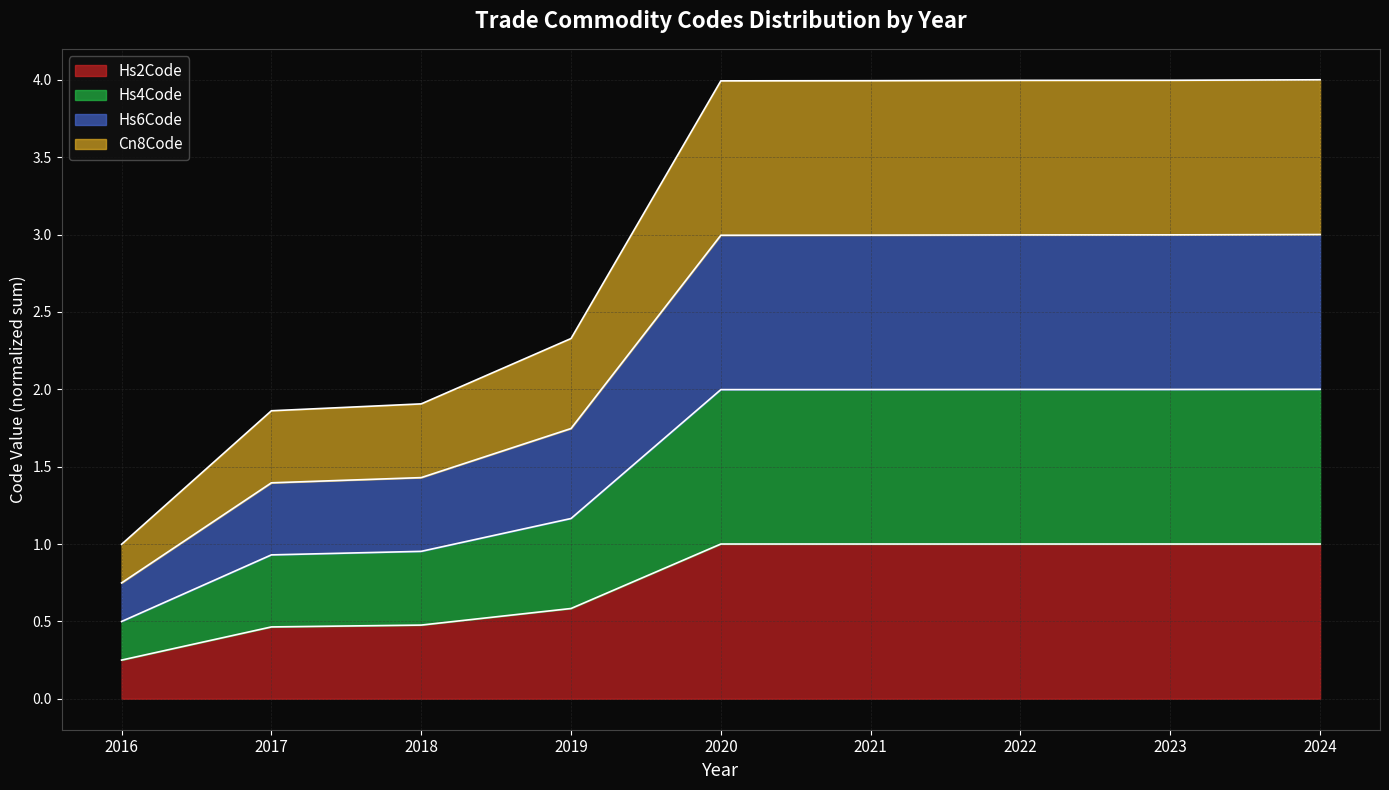

At which category is the sum across all series the highest?

2024